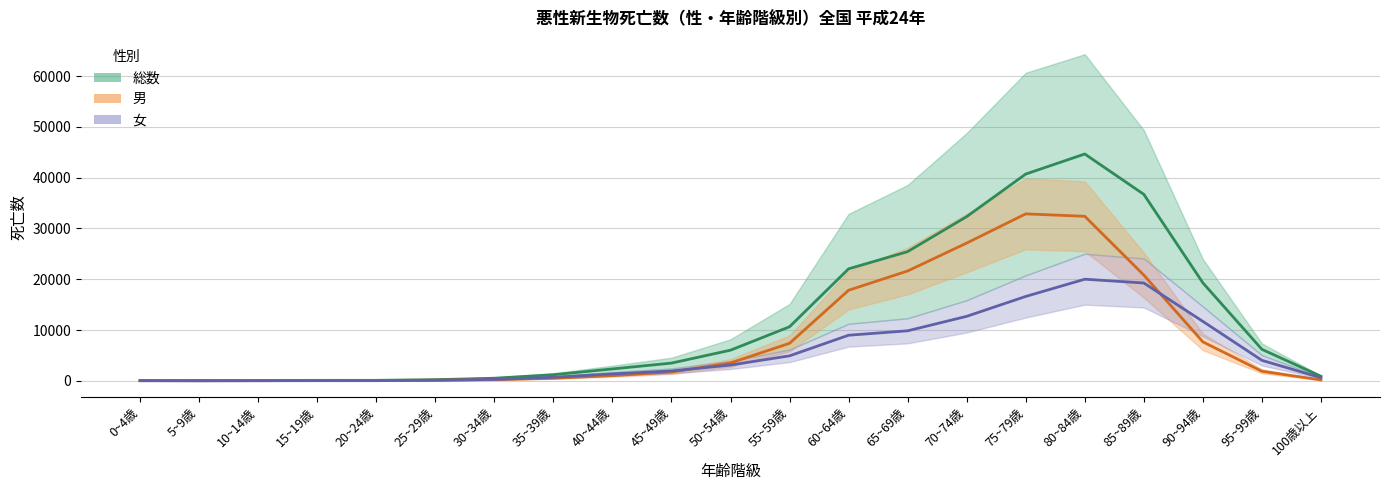

What is the sum of all 総数 values?

253392.0